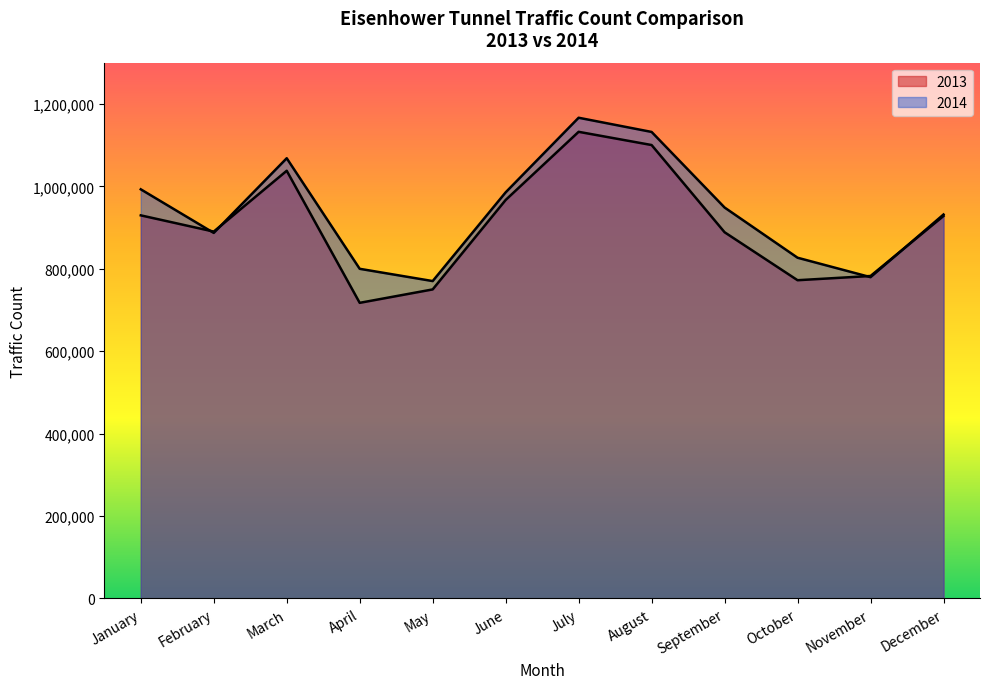

After their last crossing, which series has the higher values: 2013 or 2014?

2014